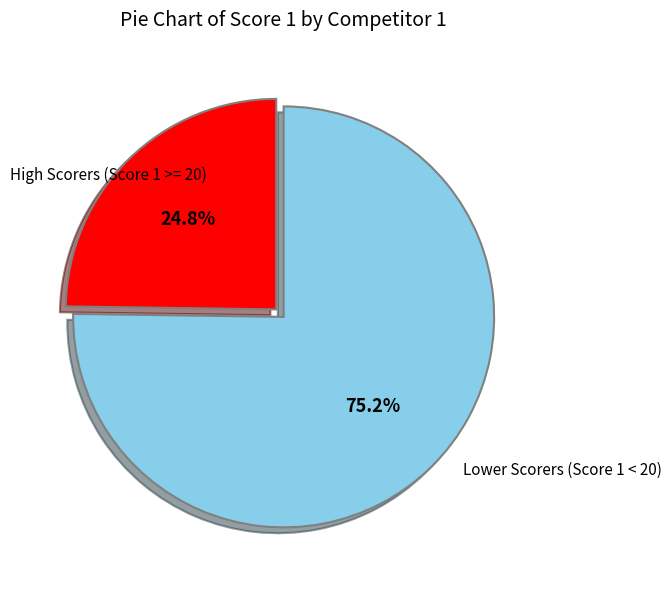

Is there any slice that represents more than half of the pie?

Yes